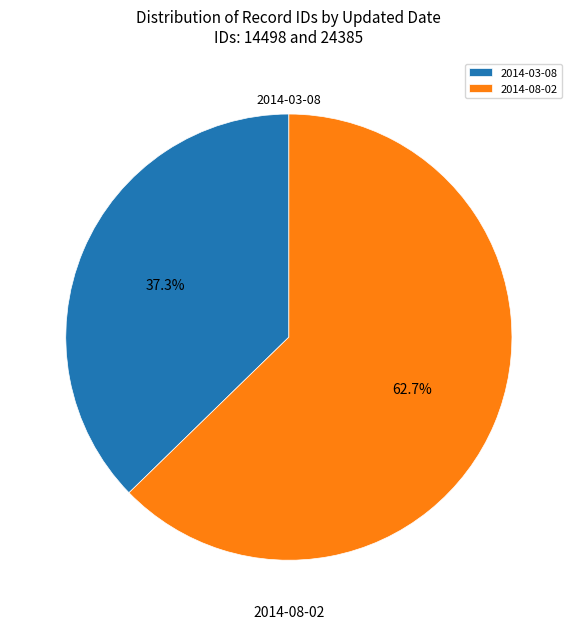

To the nearest percent, what is the difference between the 2014-03-08 and 2014-08-02 slice percentages?

25%